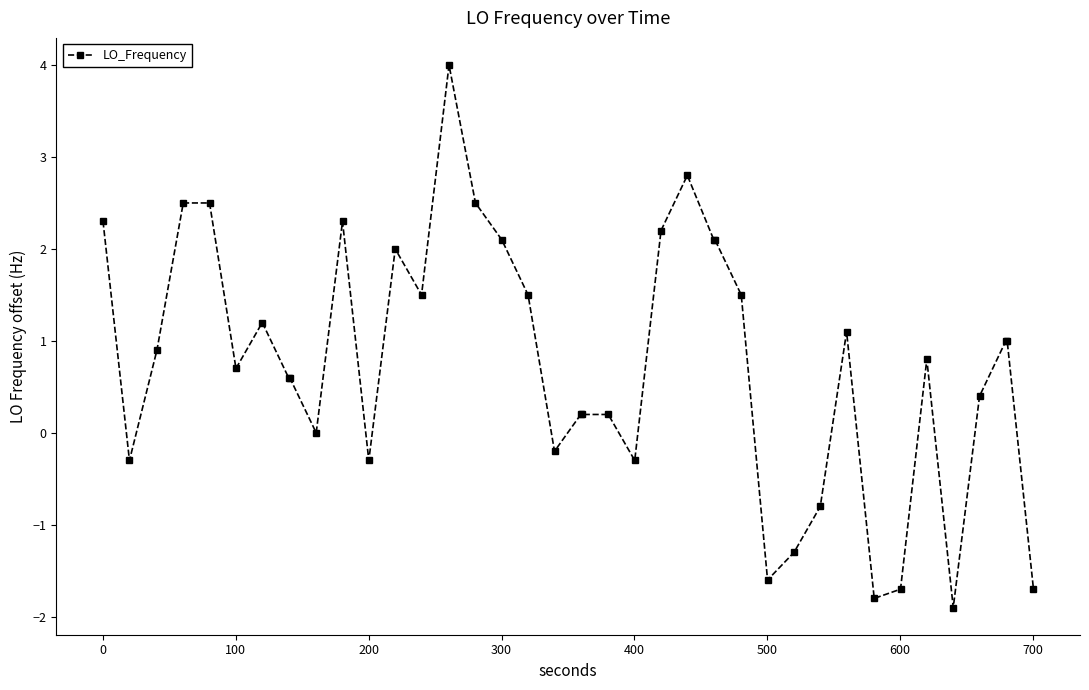

What is the difference between the maximum and minimum values?

5.9